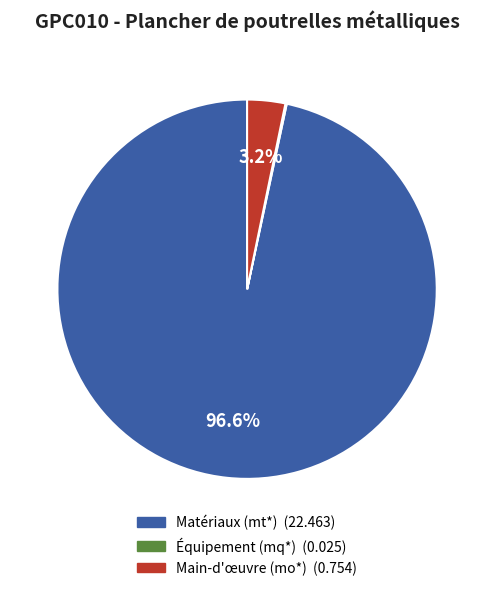

Is there any slice that represents more than half of the pie?

Yes